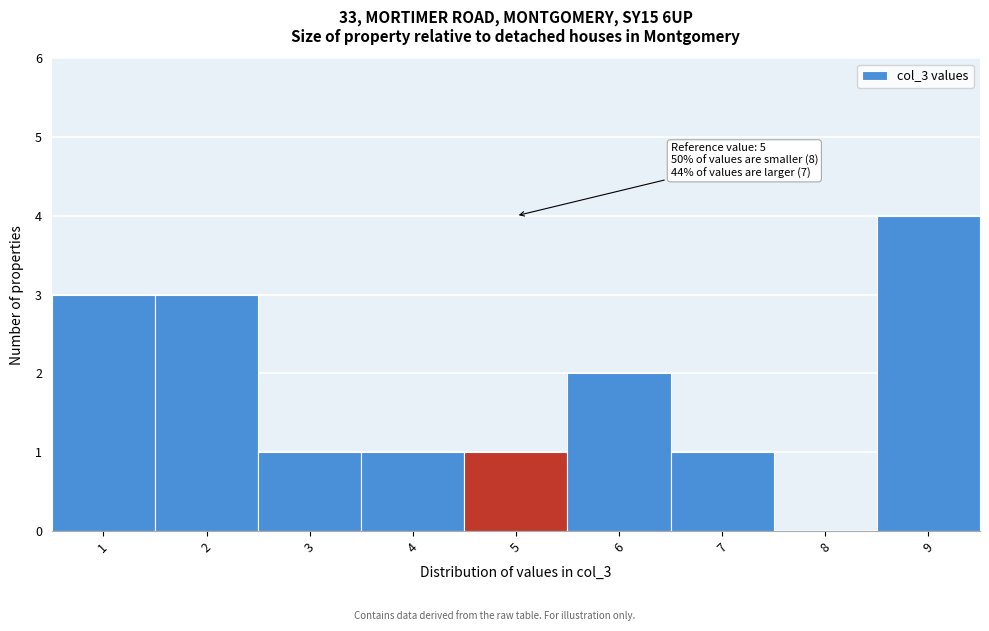

Over which range of the x-axis is the bar tallest?

8.5 to 9.5